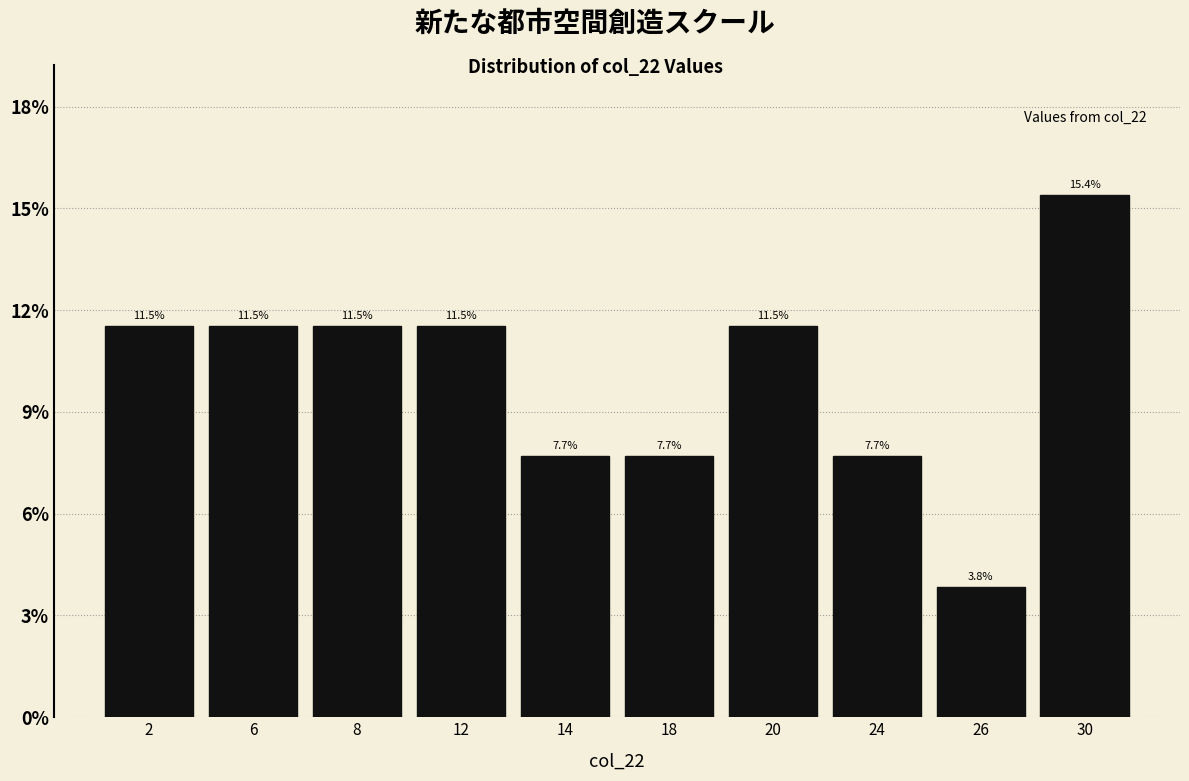

Reading right to left, what are all the values shown in this chart?

30=15.4	26=3.8	24=7.7	20=11.5	18=7.7	14=7.7	12=11.5	8=11.5	6=11.5	2=11.5